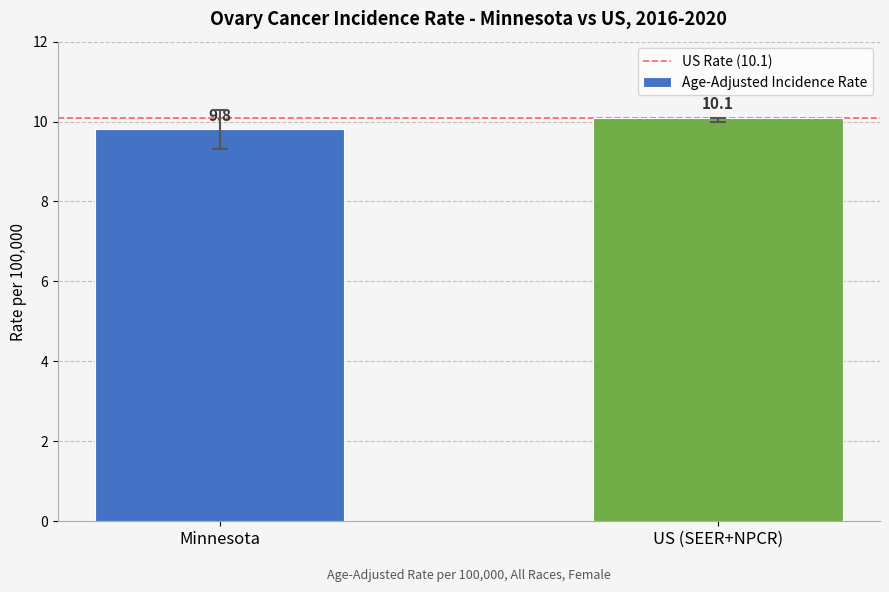

What is the difference between the maximum and minimum values?

0.3